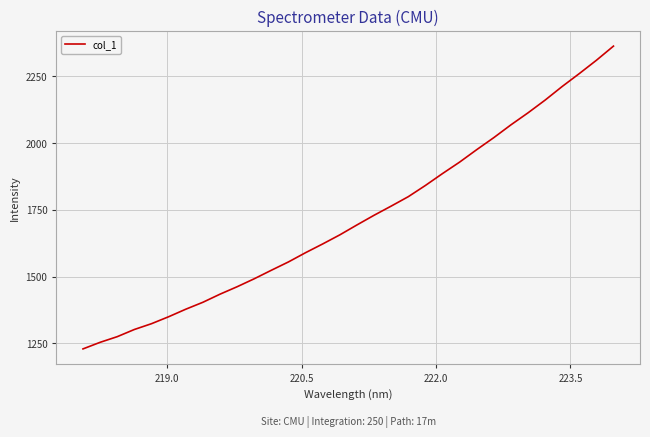

What is the greatest value displayed?

2363.1